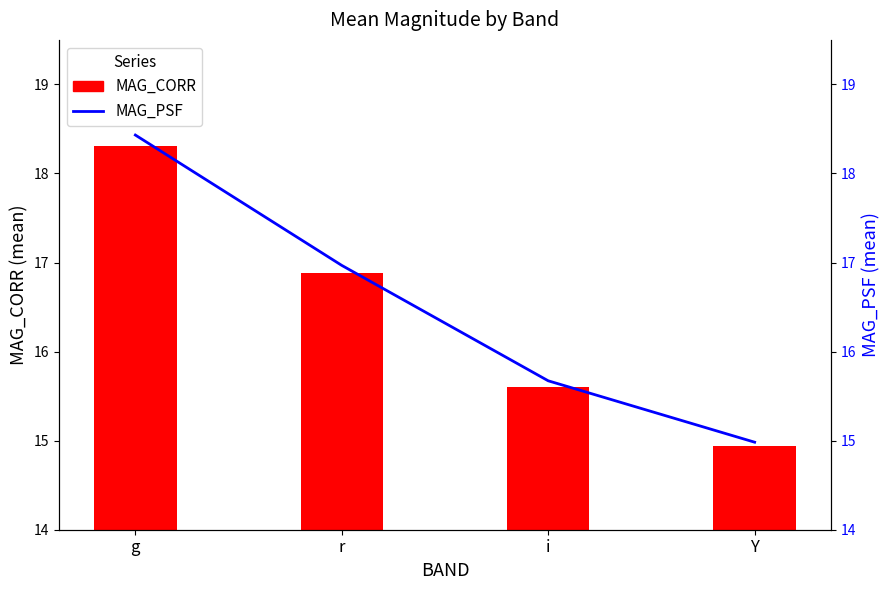

The value of MAG_CORR at g is 18.3. True or false?

True